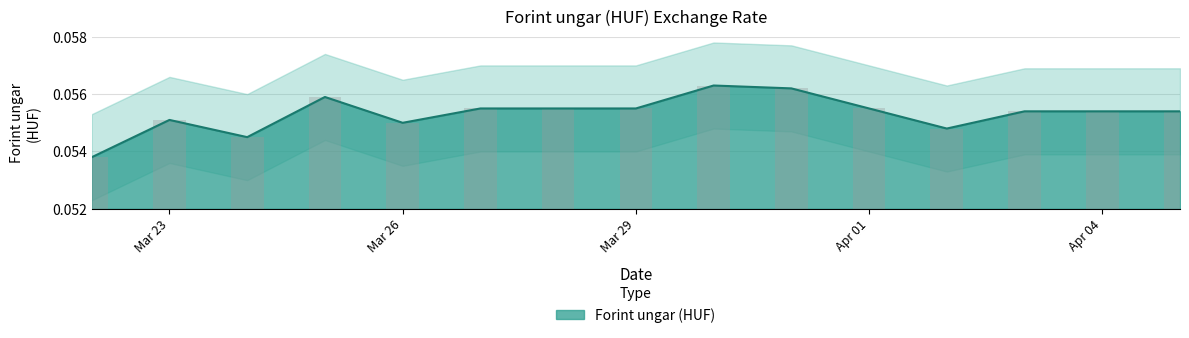

What is the value of the 8th bar from the left?

0.1